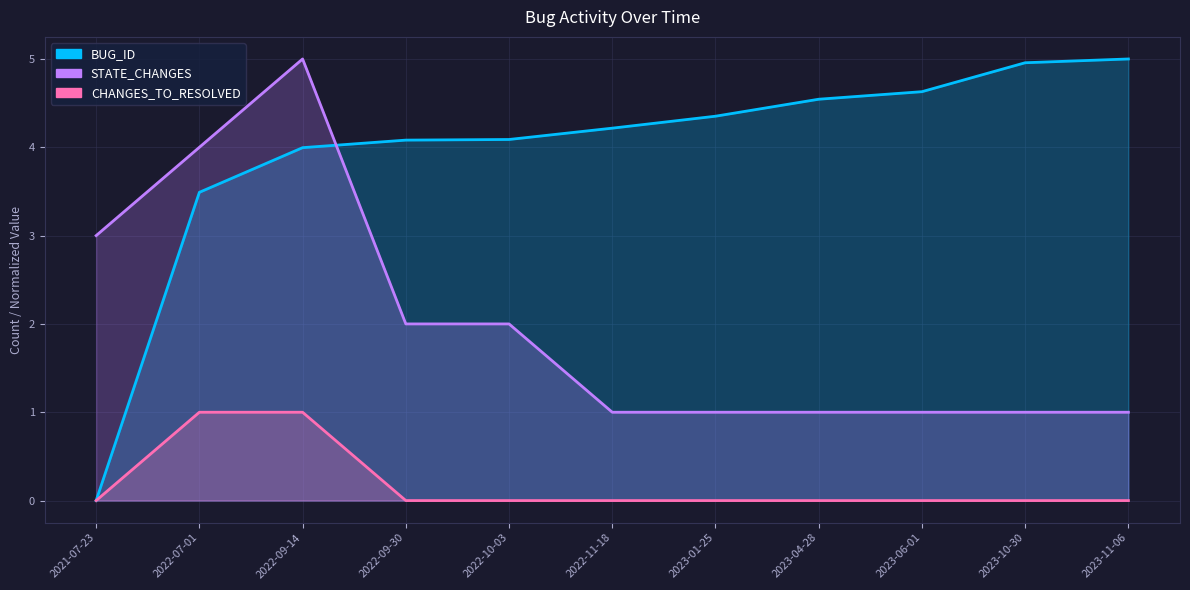

Where is the first local maximum for STATE_CHANGES?

2022-09-14